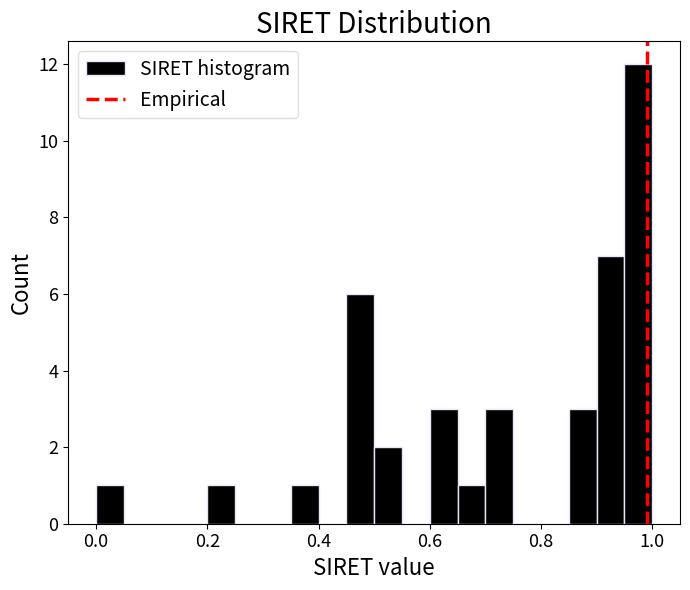

Around what value on the x-axis is the tallest bar? Give the approximate position of its centre, as read against the axis.

0.98